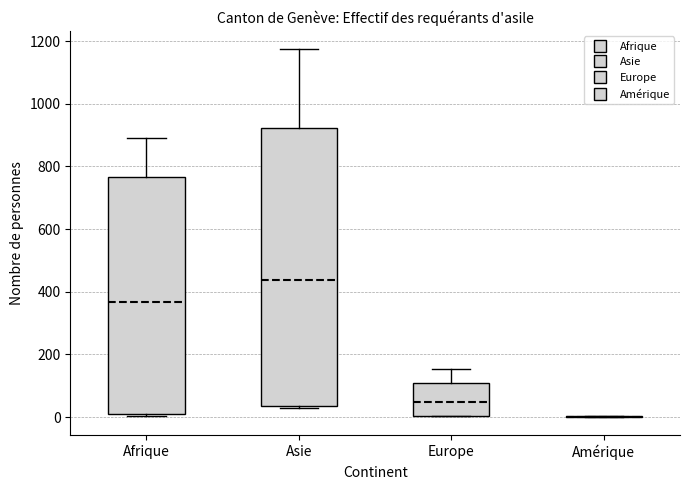

Which box is the tallest, from its lower edge to its upper edge?

Asie